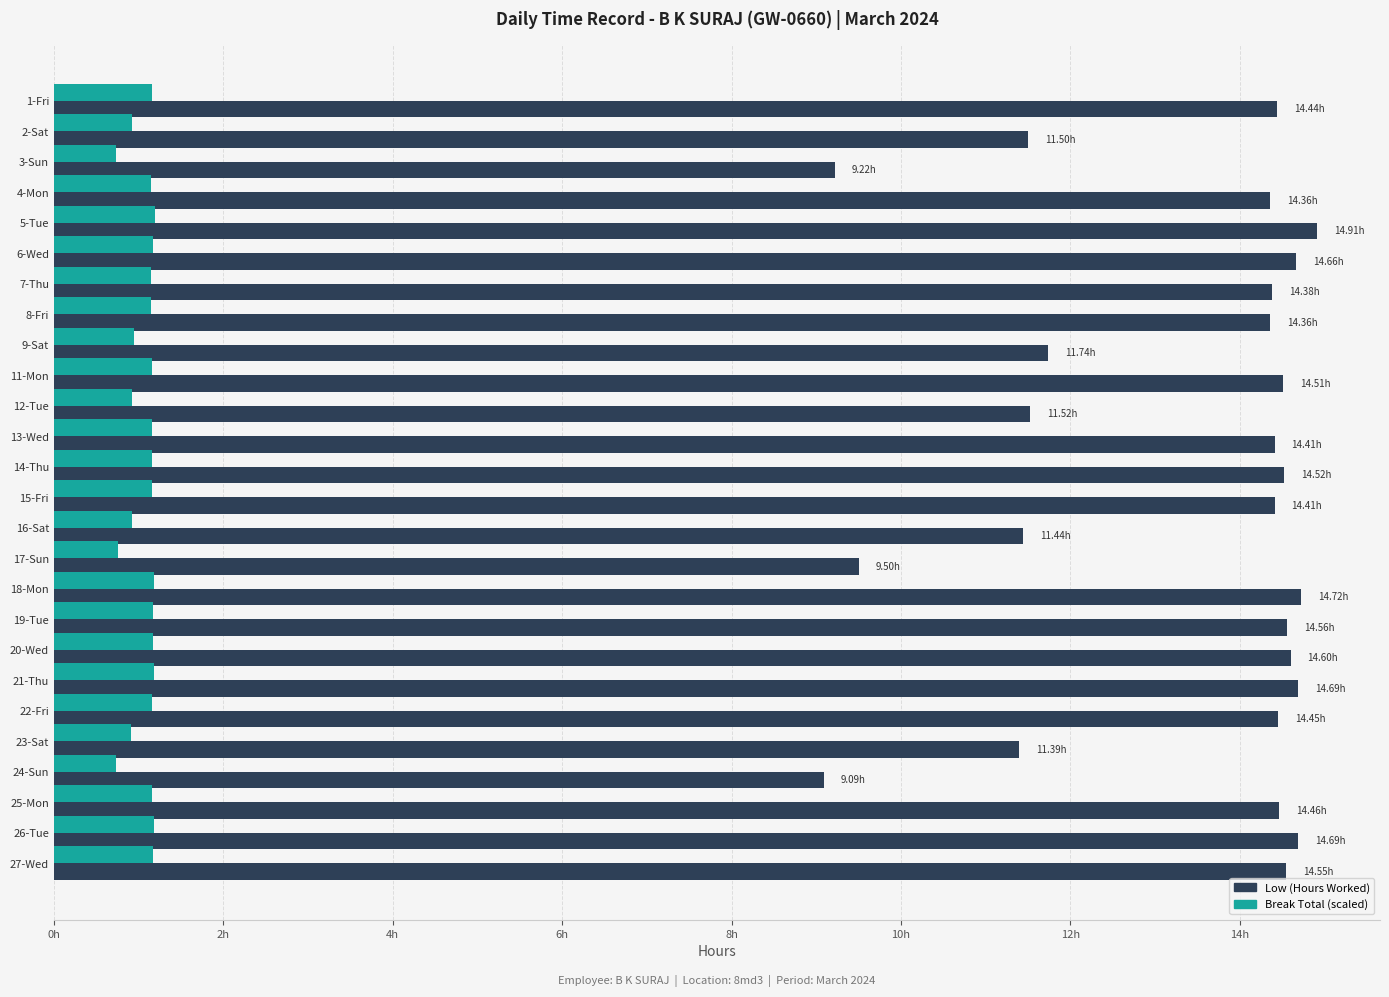

Are the bars grouped side by side (vs. stacked)?

Yes